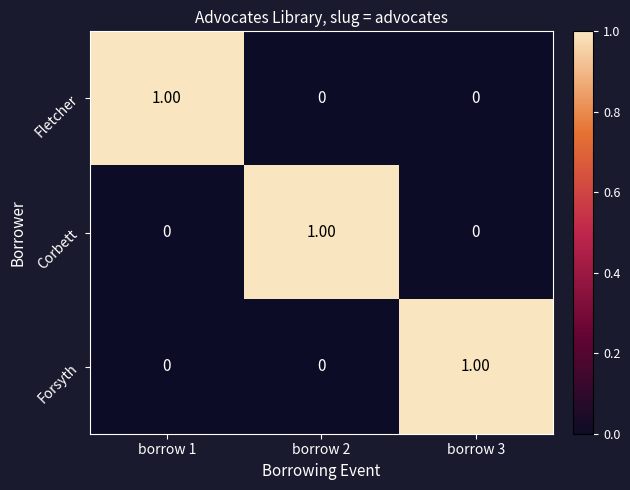

At how many categories does at least one series exceed 0?

3